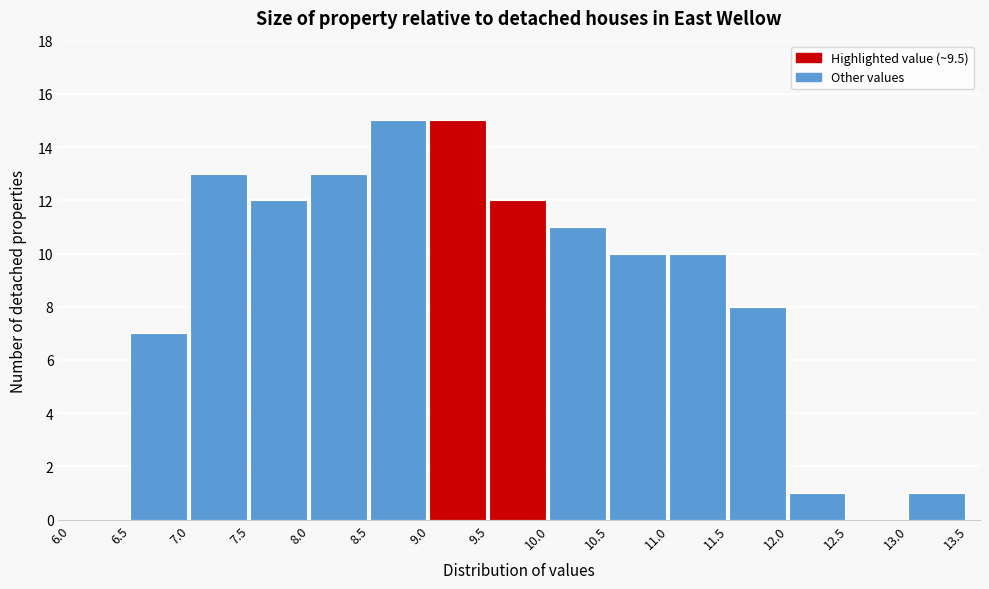

Reading left to right, transcribe this chart: for each bar, give the range it covers on the x-axis and its height. The values are not printed on the chart, so give them approximately, as read against the axis.

6.0 to 6.5: 0
6.5 to 7.0: 7
7.0 to 7.5: 13
7.5 to 8.0: 12
8.0 to 8.5: 13
8.5 to 9.0: 15
9.0 to 9.5: 15
9.5 to 10.0: 12
10.0 to 10.5: 11
10.5 to 11.0: 10
11.0 to 11.5: 10
11.5 to 12.0: 8
12.0 to 12.5: 1
12.5 to 13.0: 0
13.0 to 13.5: 1